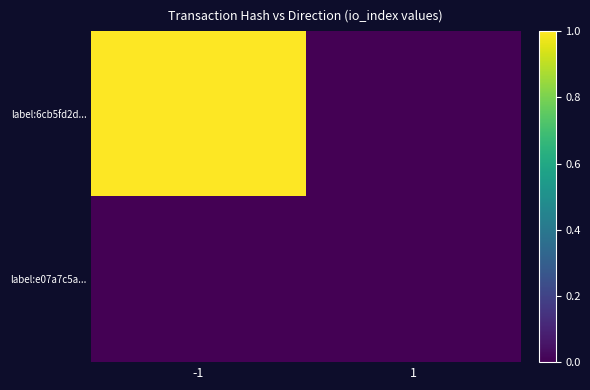

Which series changed the most between -1 and 1?

label:6cb5fd2d...